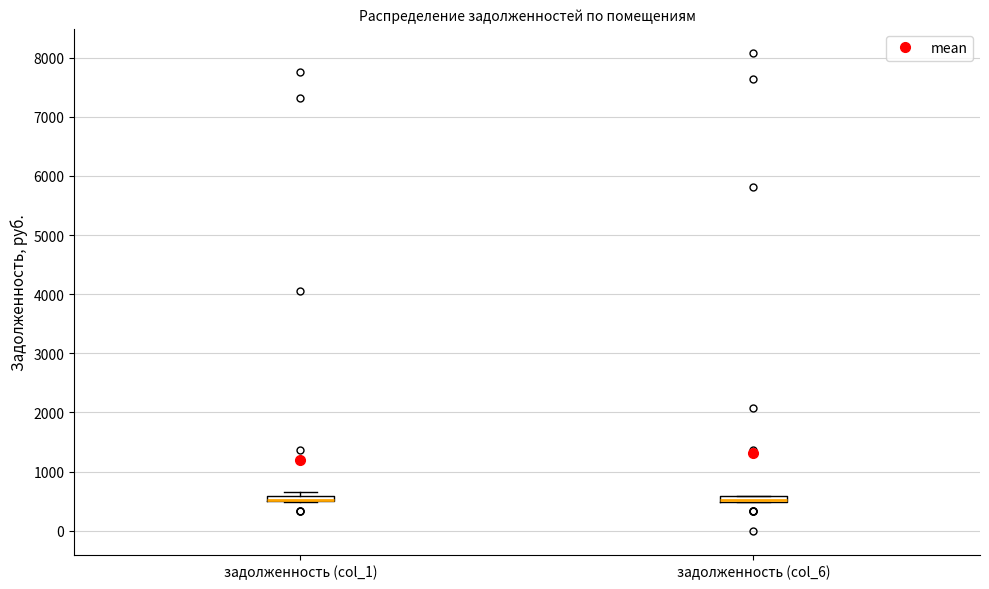

Where is the upper edge of the box for задолженность (col_6) on the y-axis? The values are not printed on the chart, so give them approximately, as read against the axis.

600